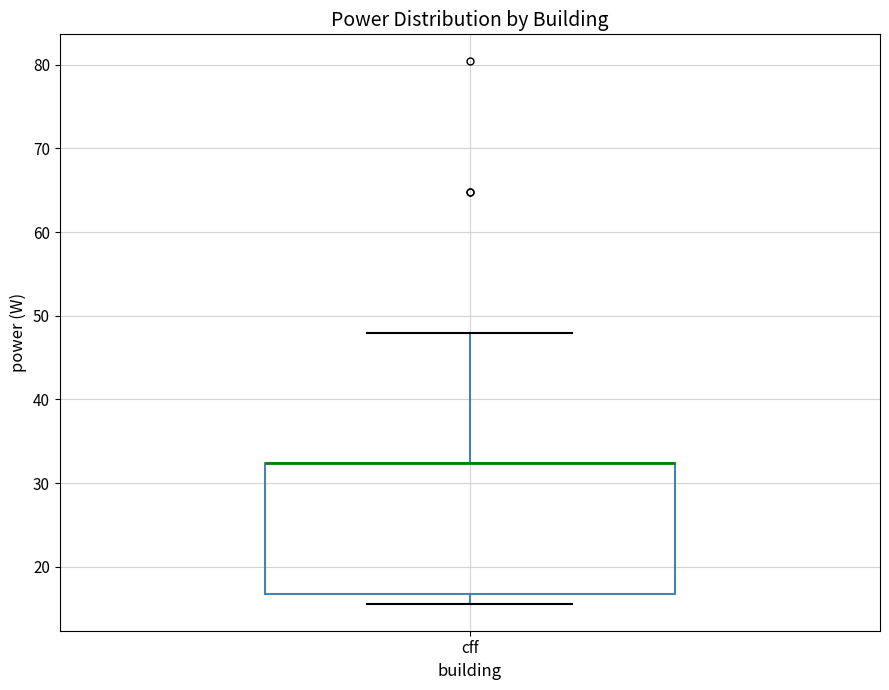

Where is the upper edge of the box for cff on the y-axis? The values are not printed on the chart, so give them approximately, as read against the axis.

32